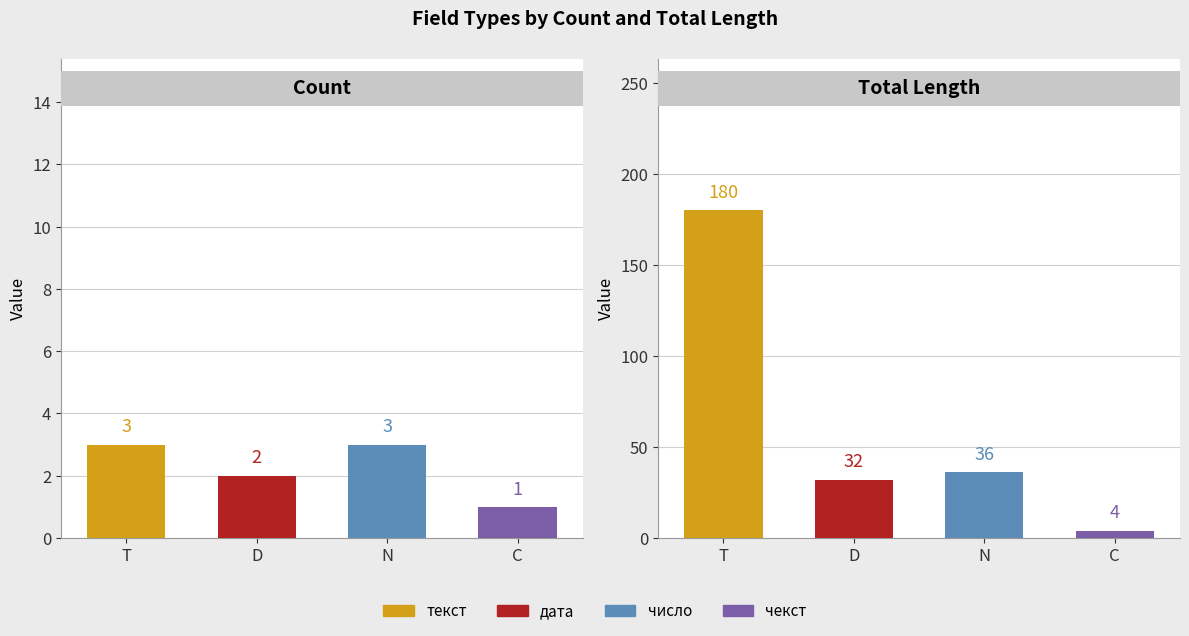

True or false: Length has a value of 2 at 3.

False